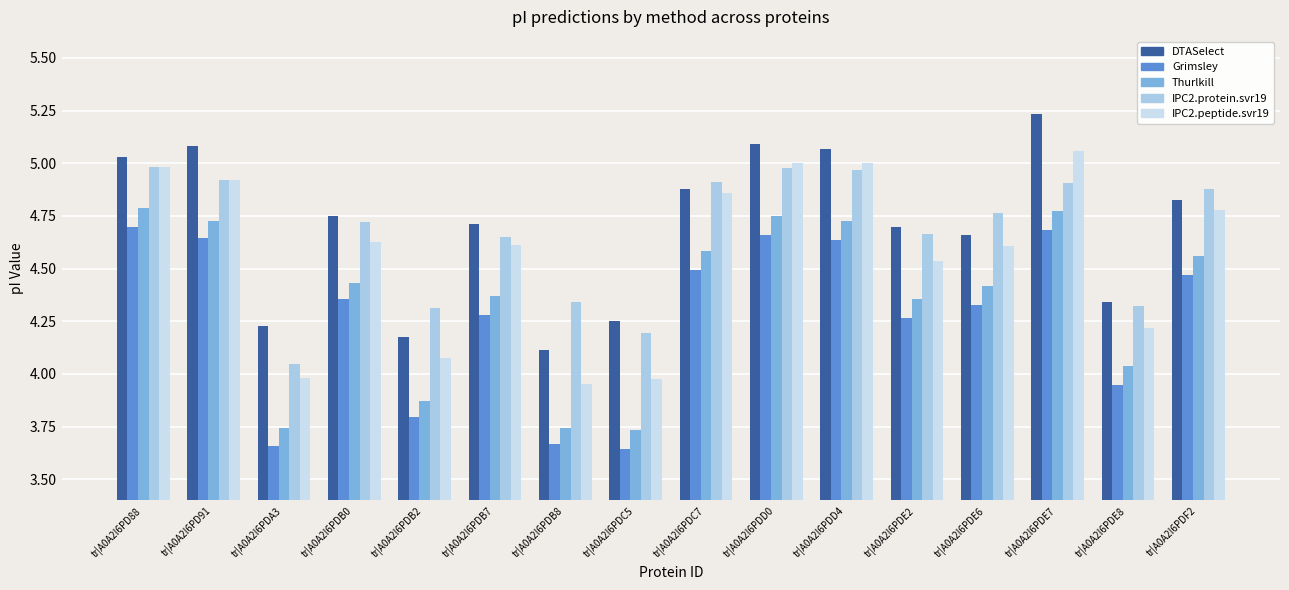

What is the difference between the IPC2.peptide.svr19 values at tr|A0A2I6PD88 and tr|A0A2I6PDE8?

0.8